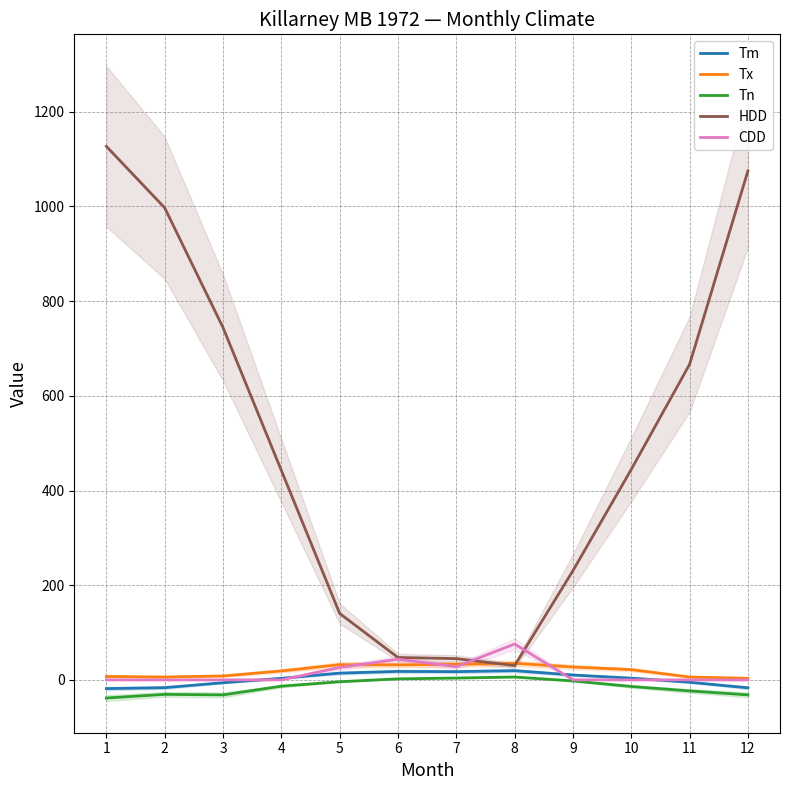

Reading left to right, what are all the values shown in this chart?

Tm: -18.4	-16.4	-6.0	3.3	14.3	17.9	17.4	19.5	10.3	3.7	-5.0	-16.7
Tx: 7.2	6.1	8.3	18.9	32.2	31.7	32.8	35.0	27.2	21.7	6.1	3.3
Tn: -38.3	-30.6	-31.7	-13.3	-3.9	2.2	3.9	6.1	-2.2	-13.9	-23.3	-31.7
HDD: 1127.0	997.2	744.3	442.5	140.3	47.3	44.9	30.2	230.7	444.6	666.6	1075.1
CDD: 0.0	0.0	0.0	0.0	26.2	43.6	27.8	75.8	0.1	0.0	0.0	0.0